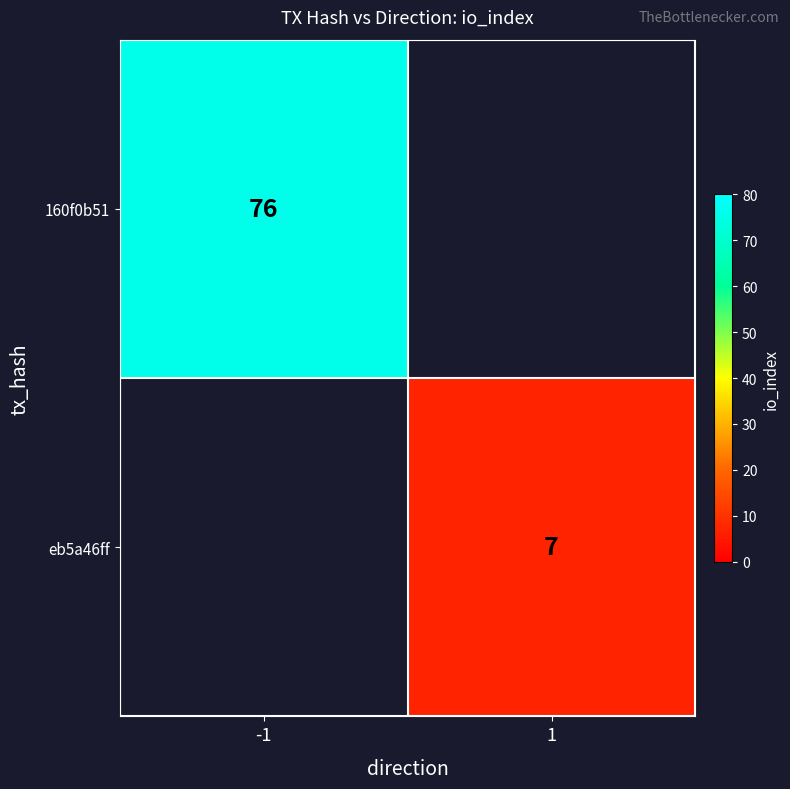

What is the maximum value shown in the chart?

76.0